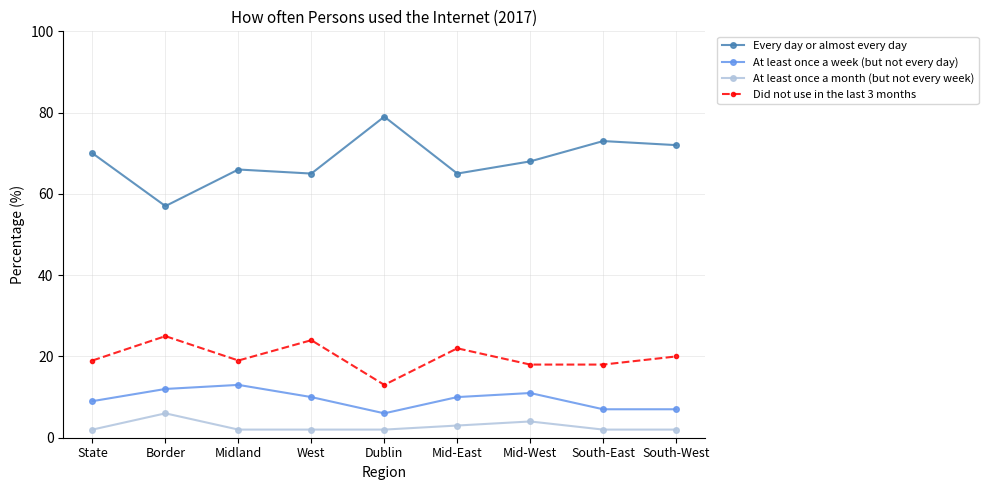

Reading left to right, list all the values displayed in this chart.

Every day or almost every day: State=70	Border=57	Midland=66	West=65	Dublin=79	Mid-East=65	Mid-West=68	South-East=73	South-West=72
At least once a week (but not every day): State=9	Border=12	Midland=13	West=10	Dublin=6	Mid-East=10	Mid-West=11	South-East=7	South-West=7
At least once a month (but not every week): State=2	Border=6	Midland=2	West=2	Dublin=2	Mid-East=3	Mid-West=4	South-East=2	South-West=2
Did not use in the last 3 months: State=19	Border=25	Midland=19	West=24	Dublin=13	Mid-East=22	Mid-West=18	South-East=18	South-West=20